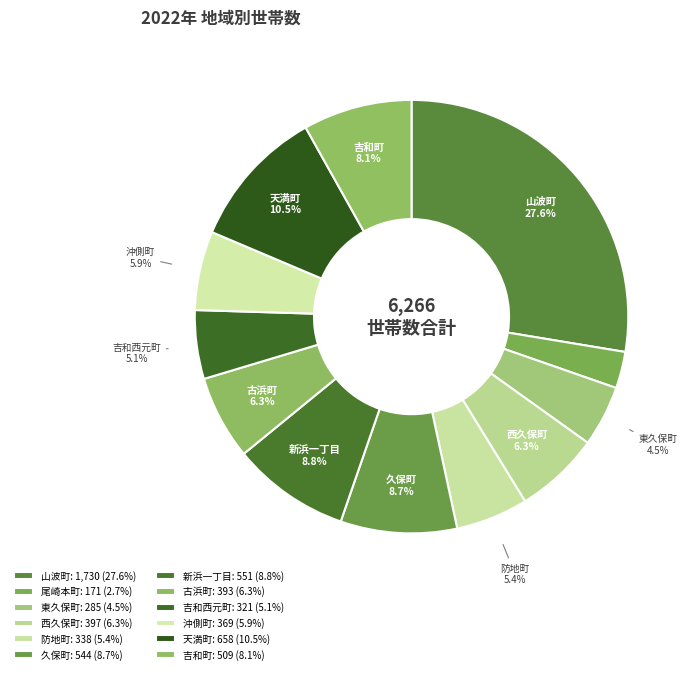

Between 防地町 and 沖側町, which is larger?

沖側町